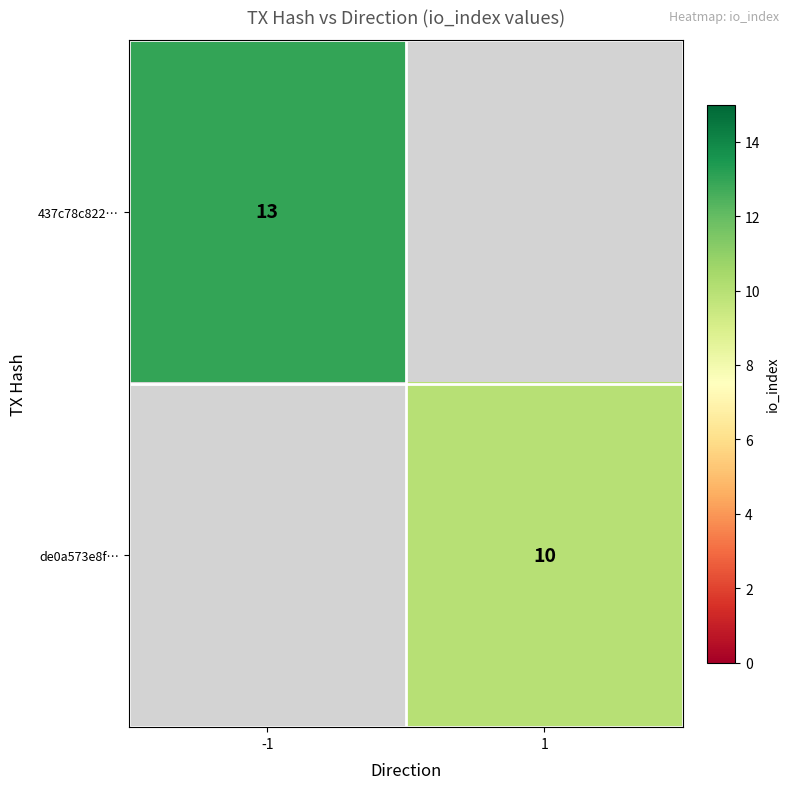

Count the number of data series in this chart.

2